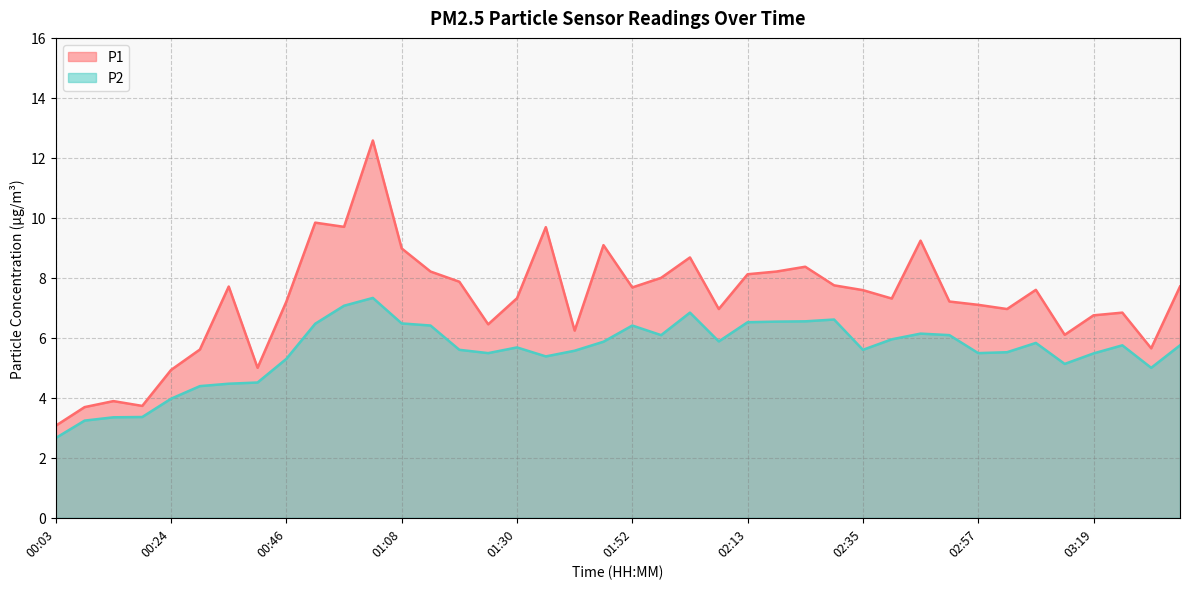

List the labels in order of P2 value, largest first.

01:02, 00:57, 02:02, 02:30, 02:24, 02:19, 02:13, 01:08, 00:52, 01:13, 01:52, 02:46, 01:57, 02:52, 02:41, 02:08, 01:46, 03:08, 03:24, 03:35, 01:30, 01:19, 02:35, 01:41, 03:02, 01:24, 02:57, 03:19, 01:35, 00:46, 03:13, 03:30, 00:41, 00:35, 00:30, 00:24, 00:19, 00:13, 00:08, 00:03